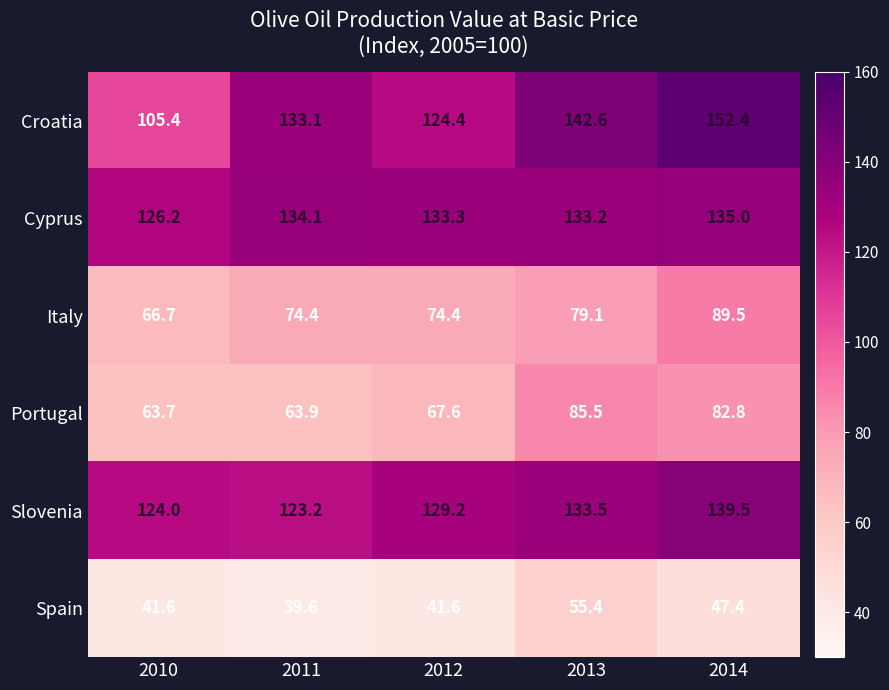

Between 2010 and 2013, which series saw the biggest shift?

Croatia